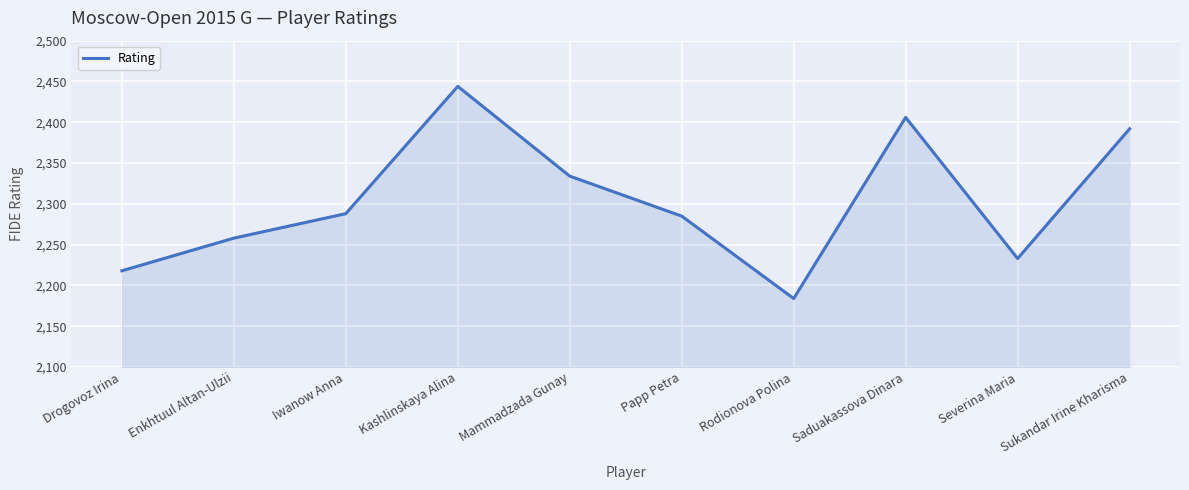

At which category does the chart reach its minimum across all series?

Rodionova Polina